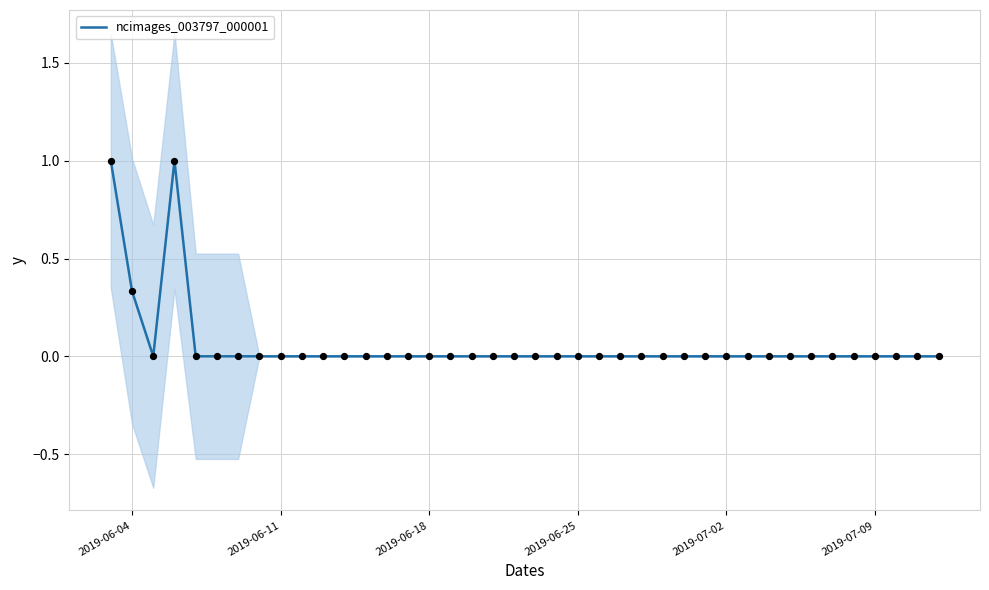

What is the maximum value for ncimages_003797_000001?

1.0